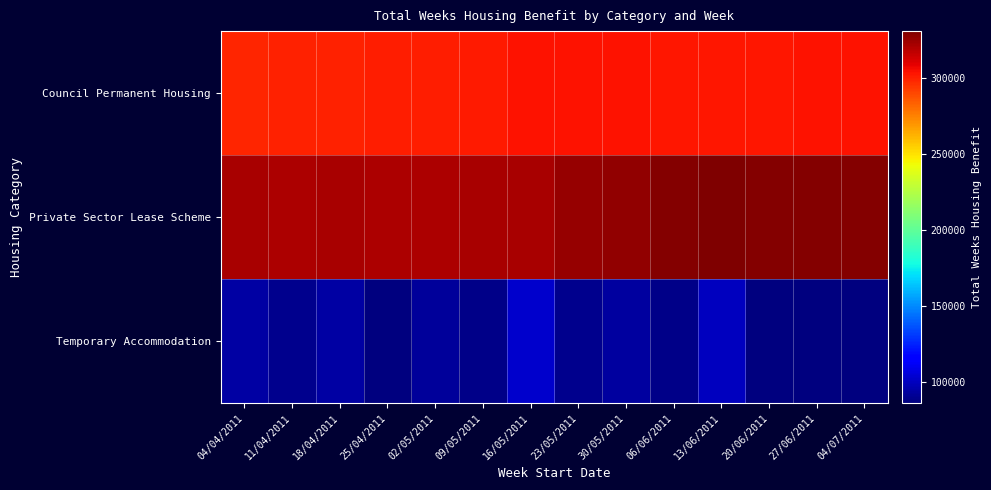

Reading left to right, transcribe all the data shown in this chart.

Council Permanent Housing: 04/04/2011=299063.7	11/04/2011=299208.2	18/04/2011=299982.8	25/04/2011=300793.5	02/05/2011=300558.2	09/05/2011=301822.2	16/05/2011=303608.8	23/05/2011=303209.3	30/05/2011=303074.9	06/06/2011=302824.6	13/06/2011=302906.5	20/06/2011=302829.6	27/06/2011=303725.4	04/07/2011=303625.3
Private Sector Lease Scheme: 04/04/2011=321730.7	11/04/2011=320780.6	18/04/2011=321147.4	25/04/2011=320389.2	02/05/2011=320136.2	09/05/2011=321303.2	16/05/2011=321319.7	23/05/2011=324890.2	30/05/2011=326481.3	06/06/2011=329335.7	13/06/2011=330574.1	20/06/2011=329120.9	27/06/2011=329587.5	04/07/2011=329587.5
Temporary Accommodation: 04/04/2011=94213.1	11/04/2011=89696.6	18/04/2011=94556.0	25/04/2011=86633.1	02/05/2011=92634.0	09/05/2011=88794.0	16/05/2011=103485.6	23/05/2011=90144.3	30/05/2011=93794.1	06/06/2011=88542.6	13/06/2011=100141.9	20/06/2011=86459.6	27/06/2011=87241.8	04/07/2011=87241.8